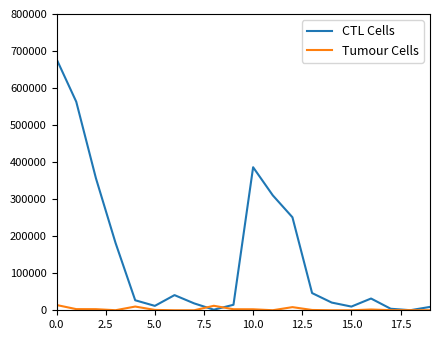

List the series in order of their peak value, lowest first.

Tumour Cells, CTL Cells